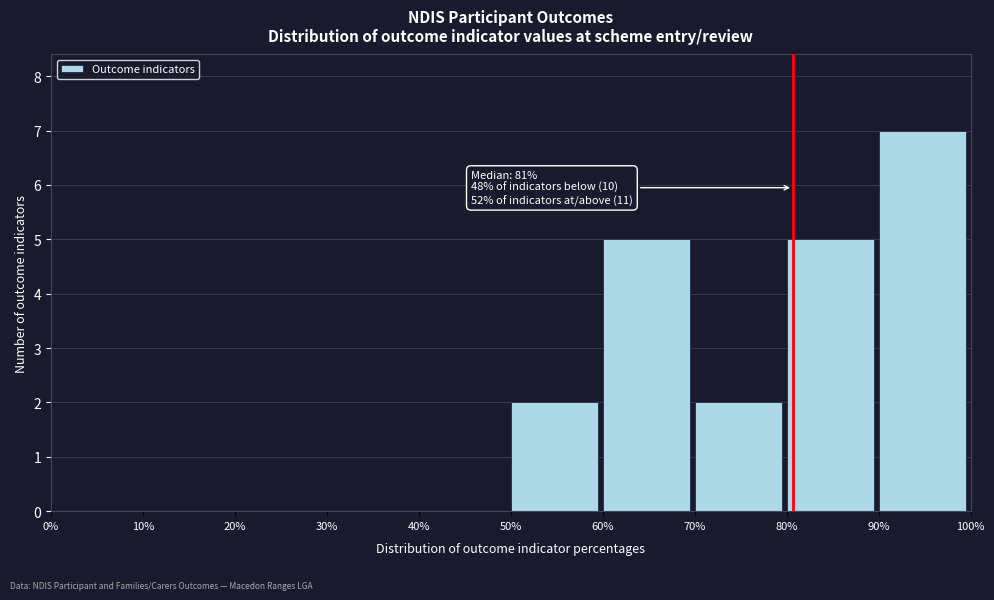

Reading left to right, extract all data points from this chart.

0%=0	10%=0	20%=0	30%=0	40%=0	50%=2	60%=5	70%=2	80%=5	90%=7